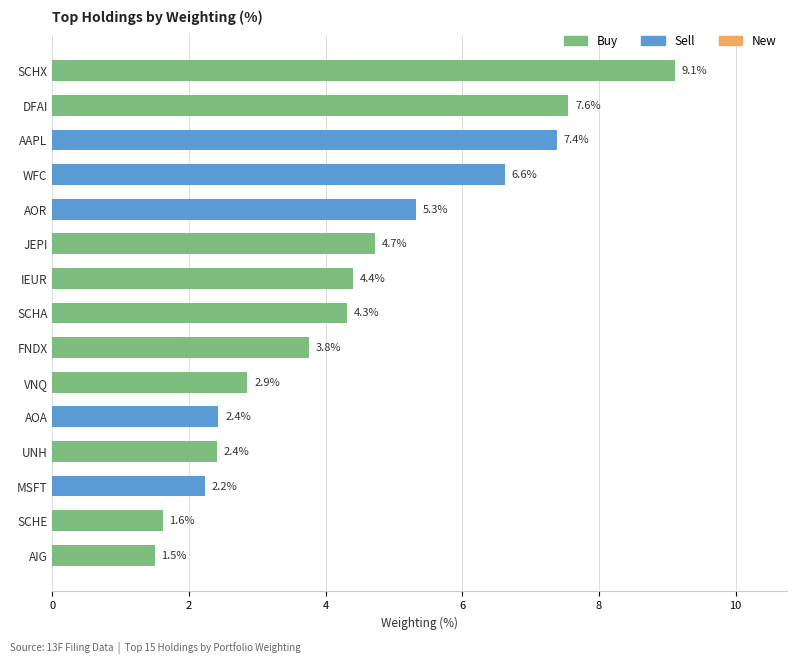

The value at SCHX is 1.8. True or false?

False